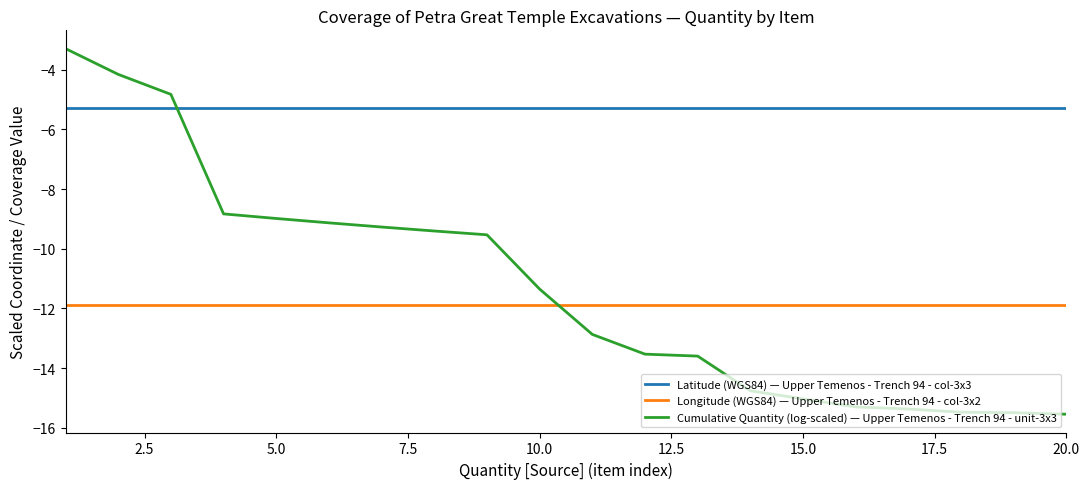

How many values in the Cumulative Quantity (log-scaled) — Upper Temenos - Trench 94 - unit-3x3 series are below -11?

11